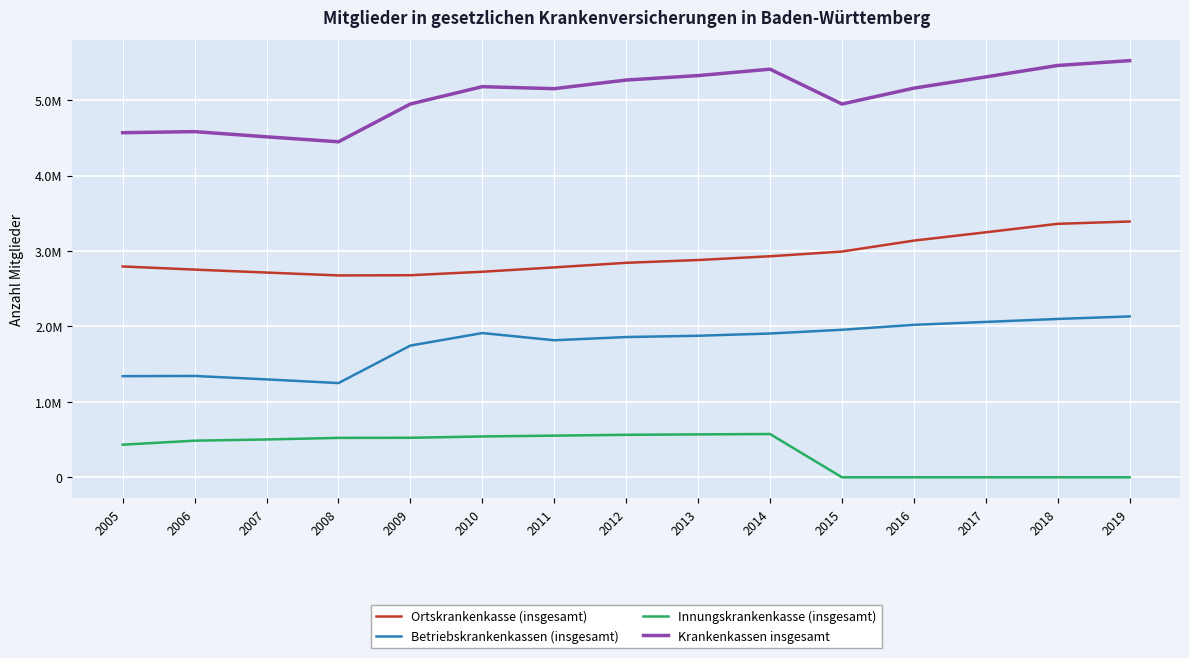

True or false: Betriebskrankenkassen (insgesamt) and Krankenkassen insgesamt intersect in this chart.

False